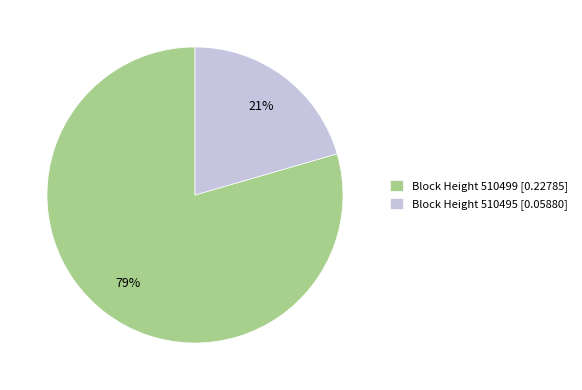

Which category accounts for the majority?

Block Height 510499 [0.22785]